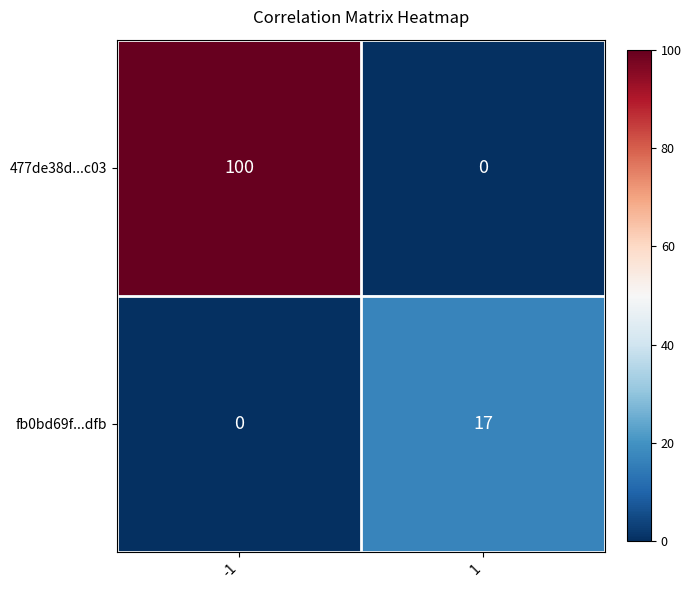

Rank the series by their maximum value, from highest to lowest.

477de38d...c03, fb0bd69f...dfb